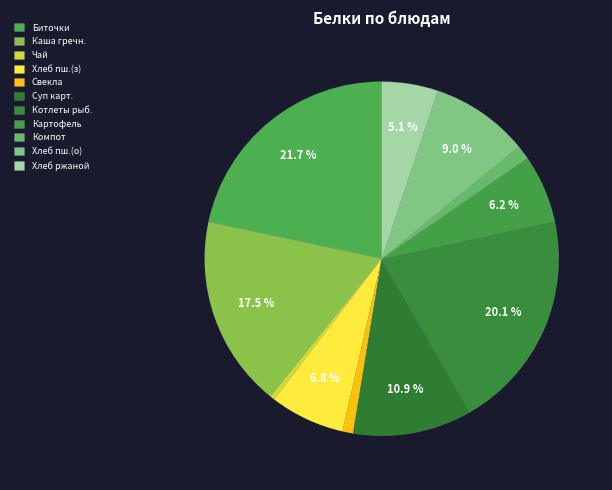

Does any single category account for the majority?

No